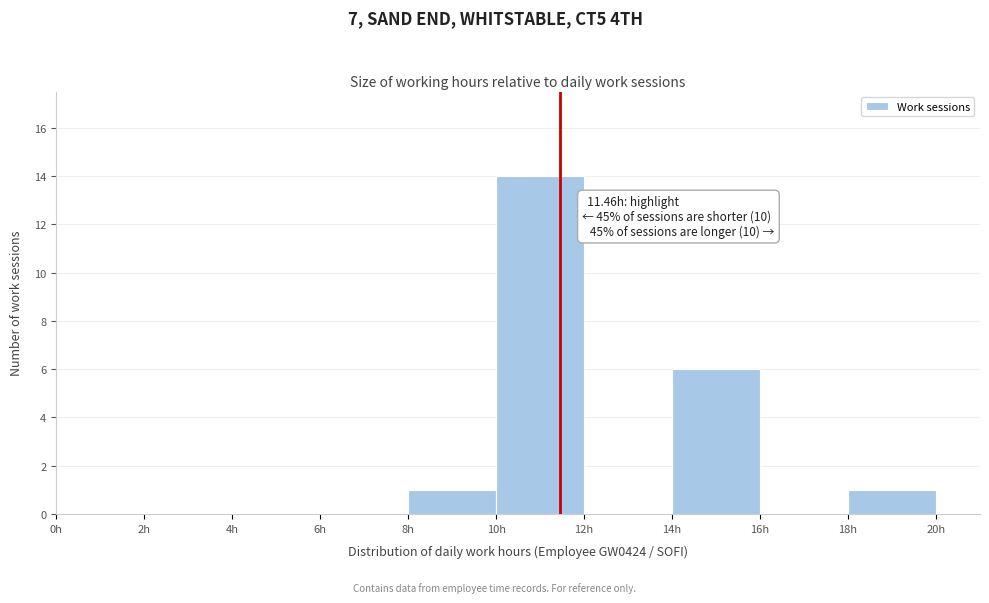

Over which range of the x-axis is the bar tallest?

10 to 12